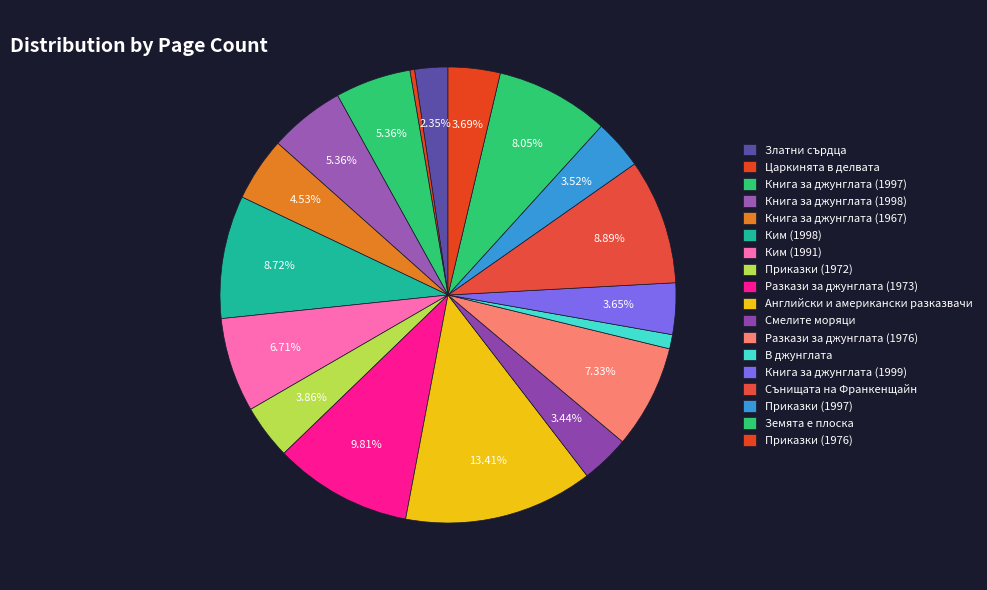

How many slices are in this pie chart?

18